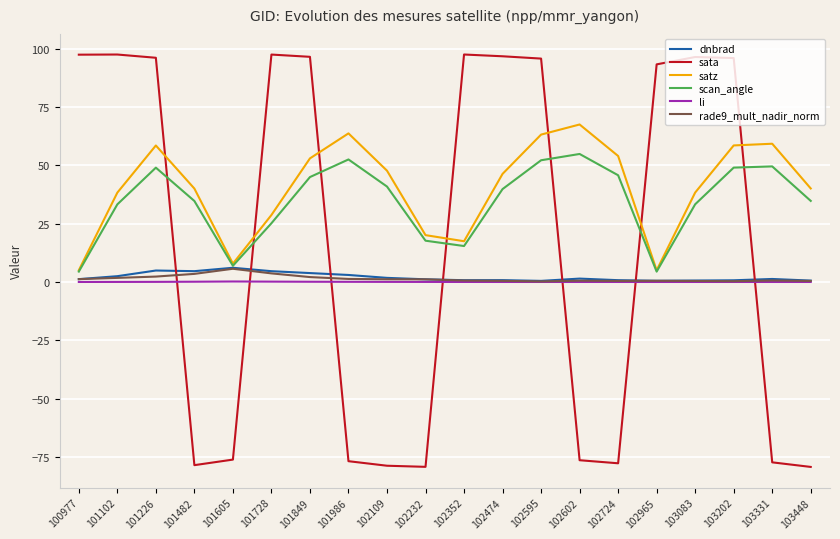

Is it true that sata equals -120.1 at 102724?

False